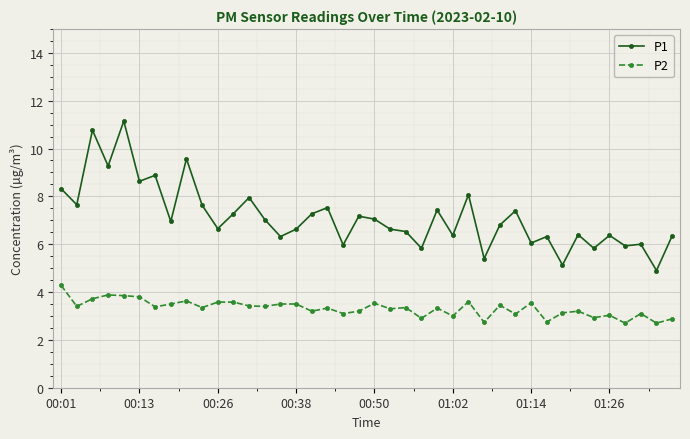

Which series has the largest total across all categories?

P1